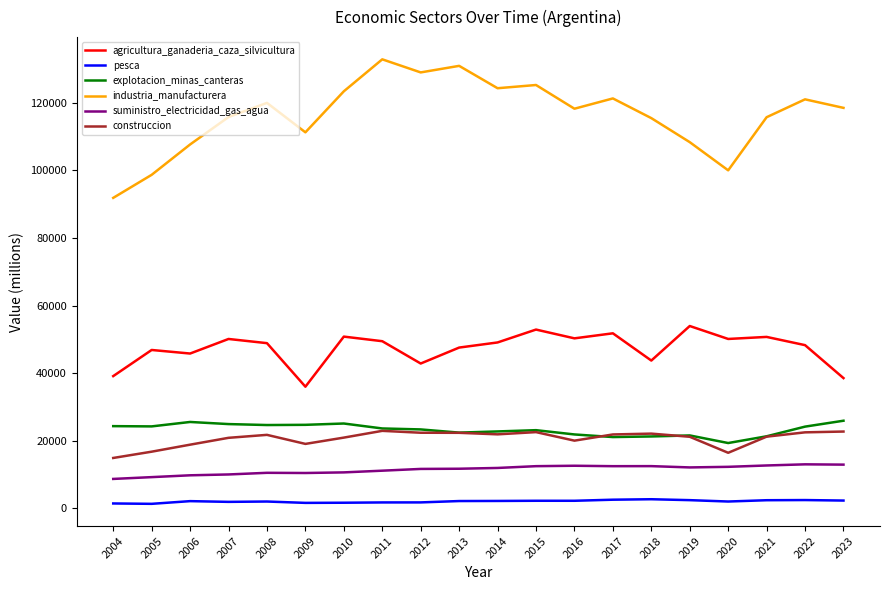

True or false: industria_manufacturera and suministro_electricidad_gas_agua intersect in this chart.

False